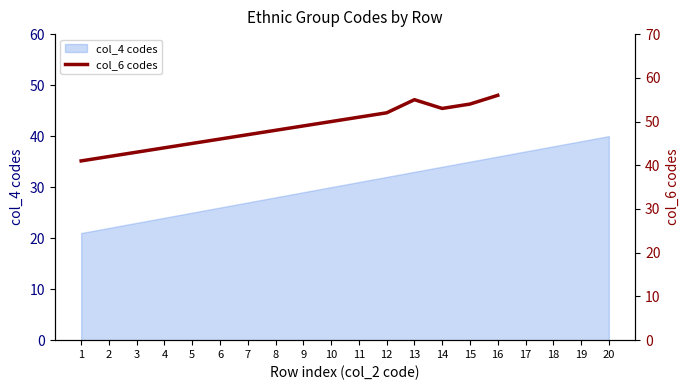

At which category does the chart reach its minimum across all series?

1